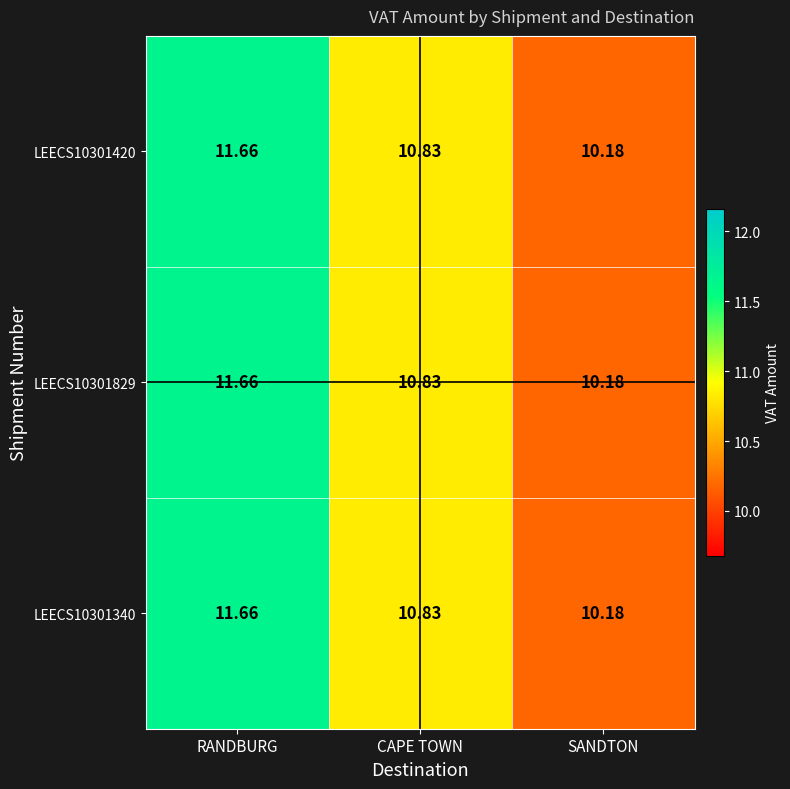

Rank the categories by LEECS10301420 value from highest to lowest.

RANDBURG, CAPE TOWN, SANDTON